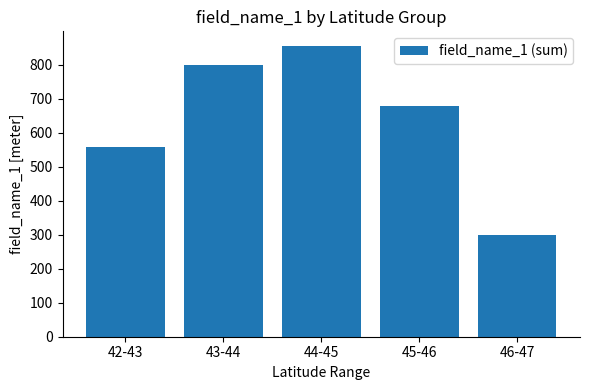

Is it true that the value at 44-45 is 266.9?

False